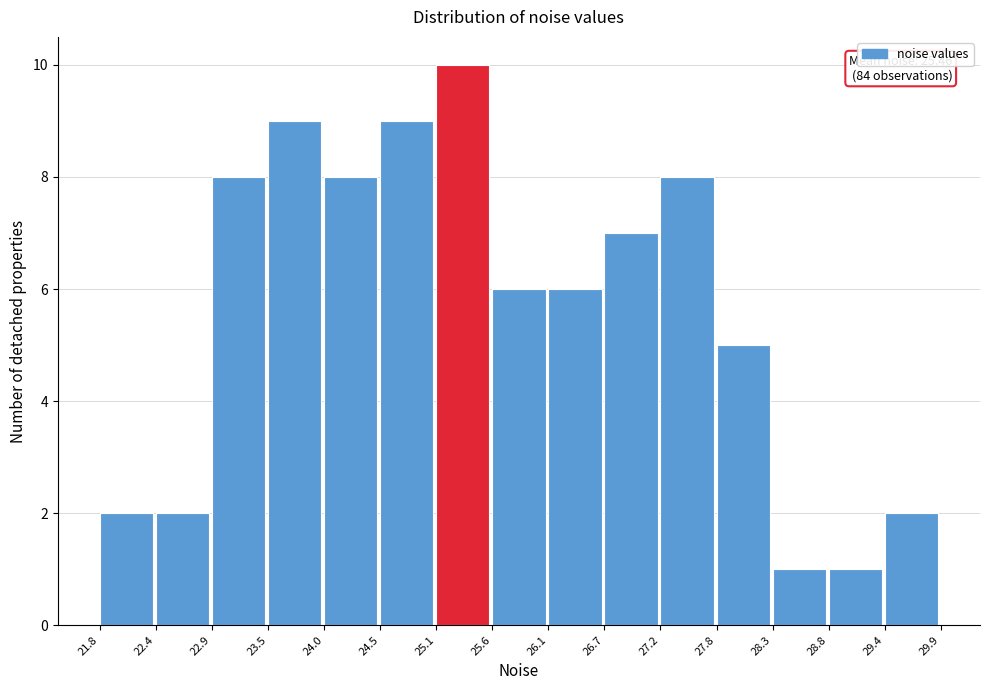

Which range on the x-axis has the tallest bar?

25.1 to 25.6